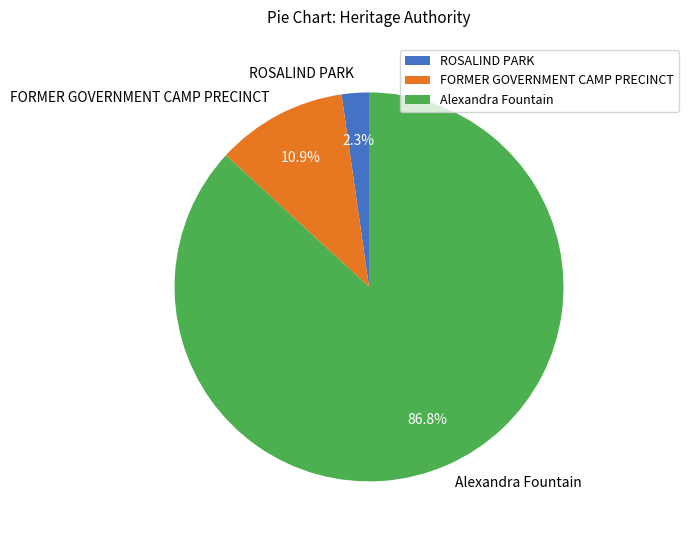

Count the number of slices in the pie.

3